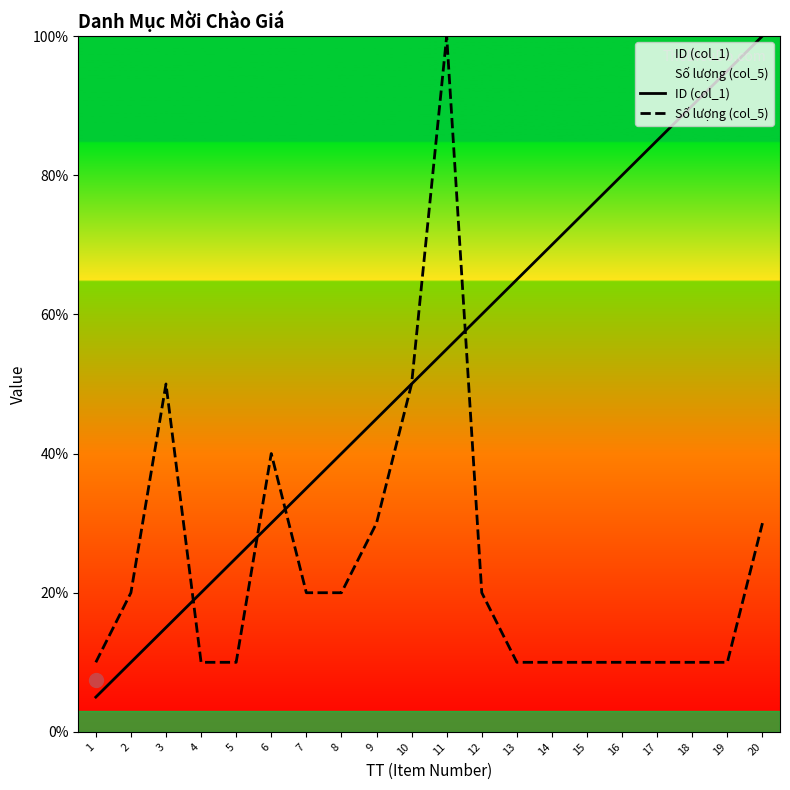

What is the minimum value shown in the chart?

5.0